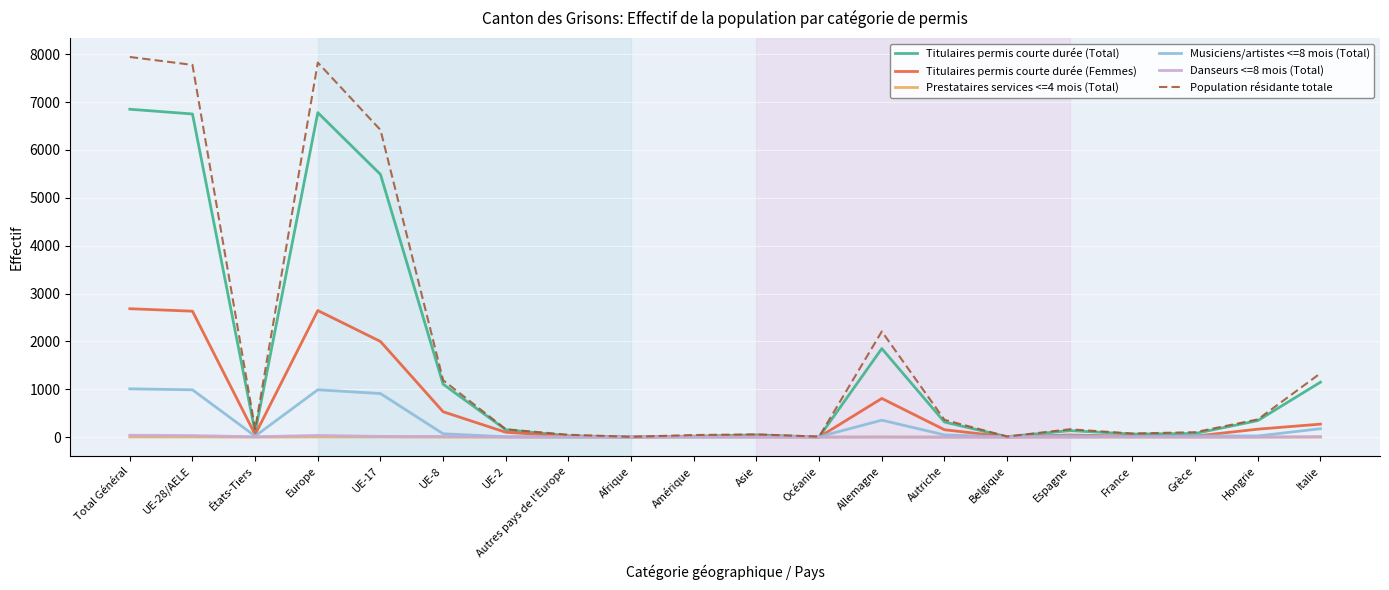

Which series has the largest total across all categories?

Population résidante totale